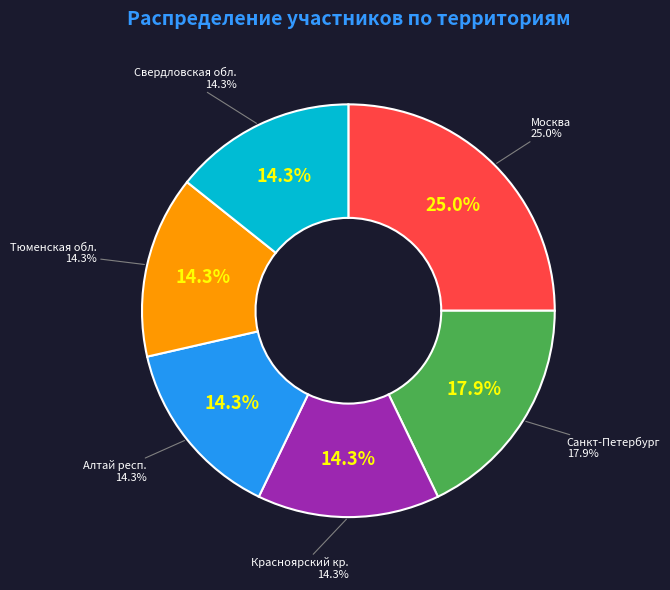

Rank the categories by value from highest to lowest.

Москва, Санкт-Петербург, Красноярский кр., Алтай респ., Тюменская обл., Свердловская обл.